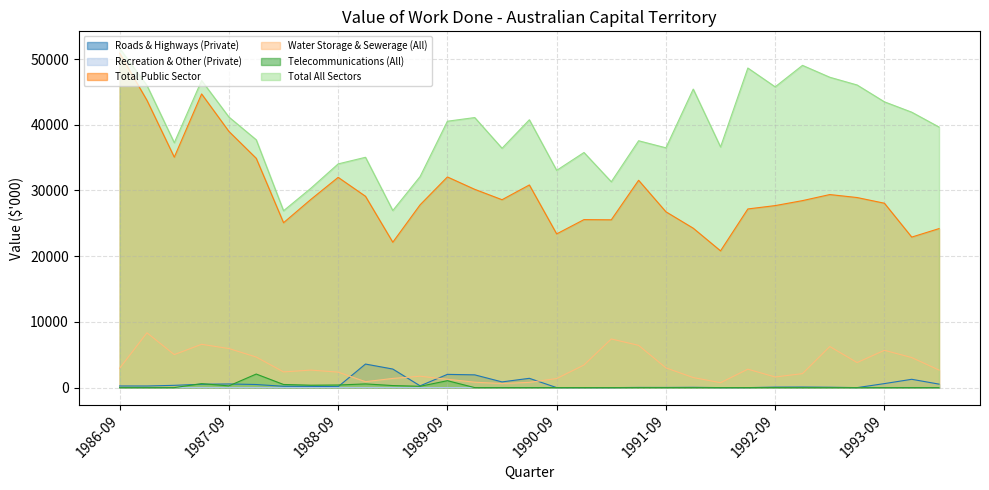

How many lines are shown in the chart?

6